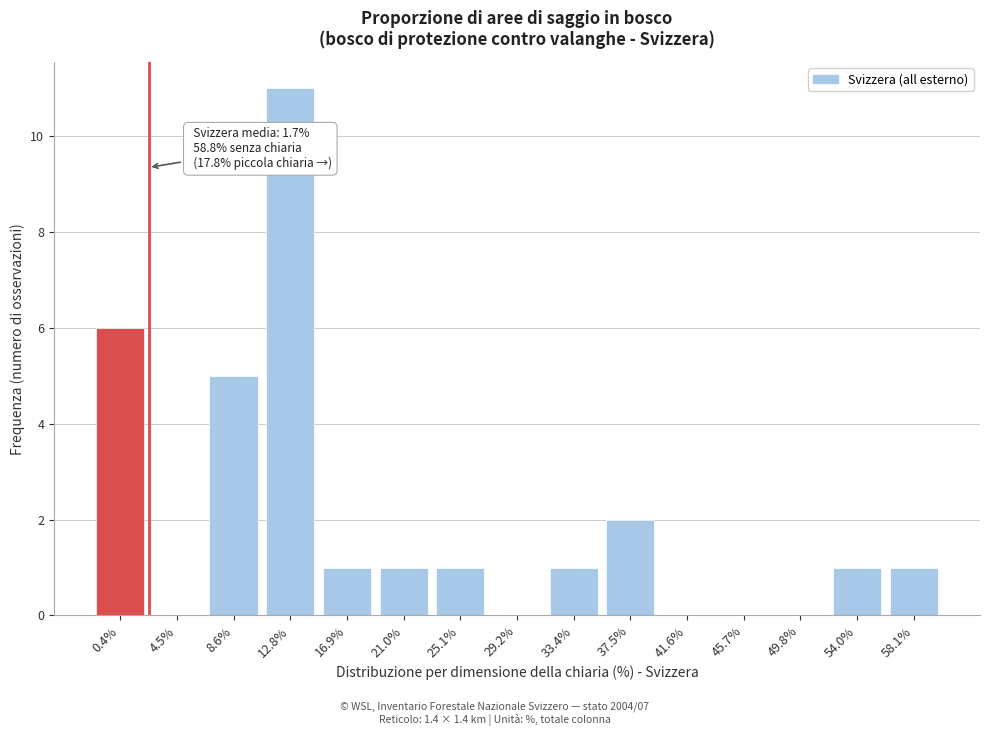

Reading left to right, transcribe all the data shown in this chart.

0.4%=6	4.5%=0	8.6%=5	12.8%=11	16.9%=1	21.0%=1	25.1%=1	29.2%=0	33.4%=1	37.5%=2	41.6%=0	45.7%=0	49.8%=0	54.0%=1	58.1%=1